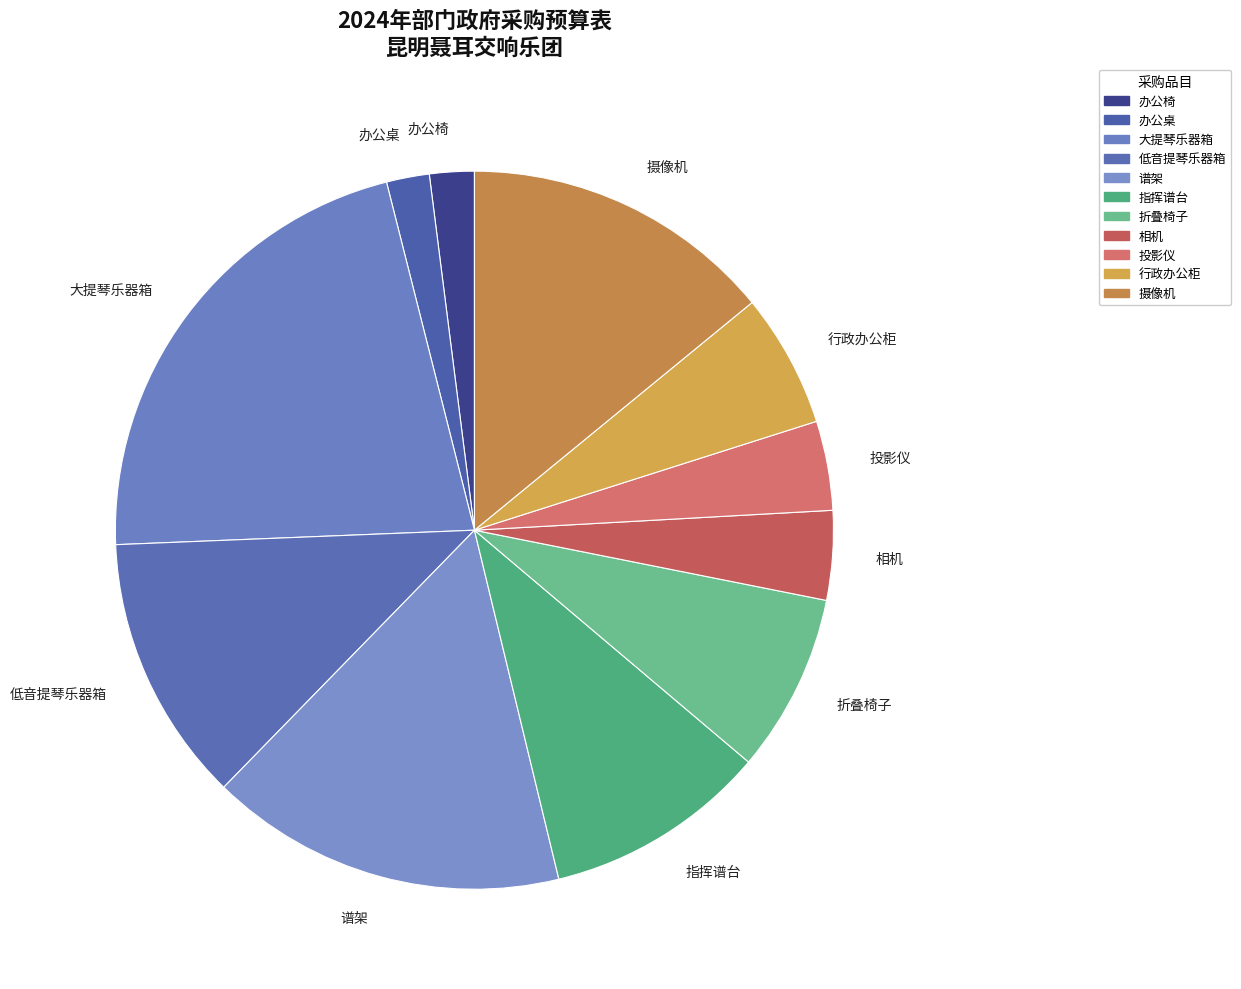

Approximately how many times larger is the value at 办公椅 compared to 谱架?

0.1